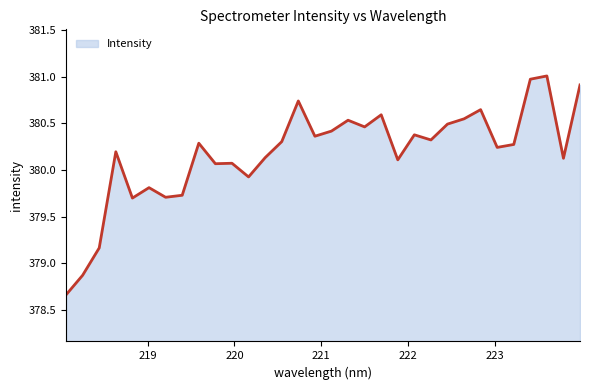

What is the difference between the maximum and minimum values?

2.3